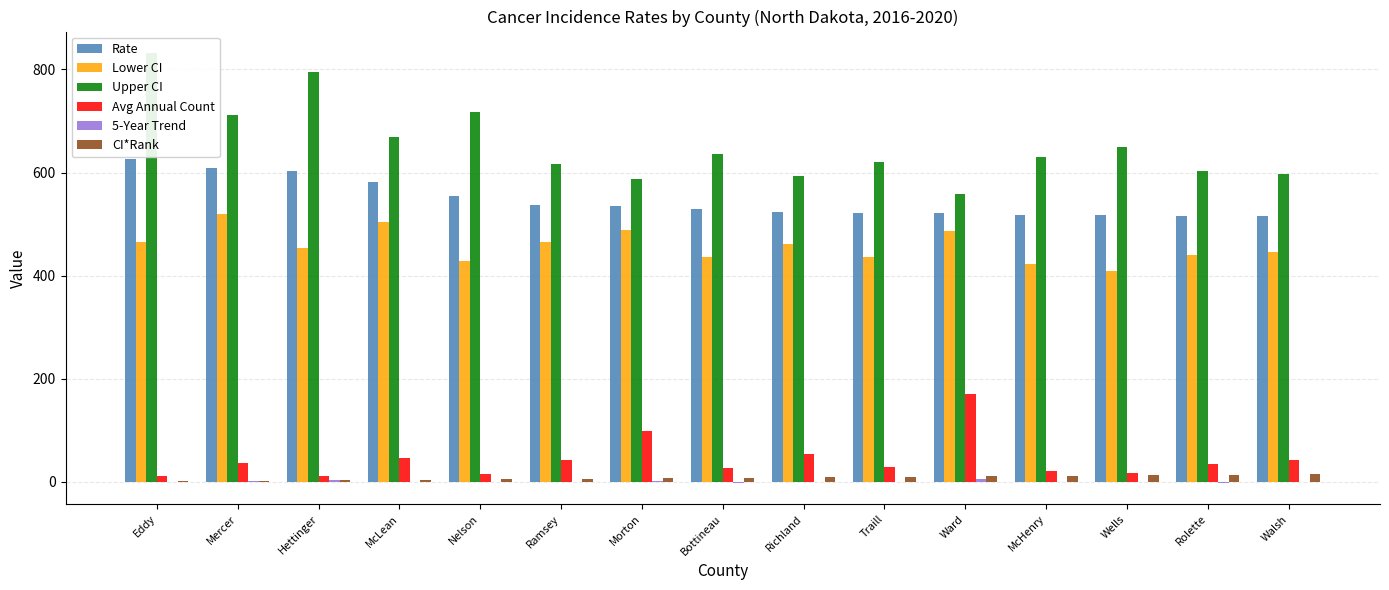

How many data points does each series have?

15